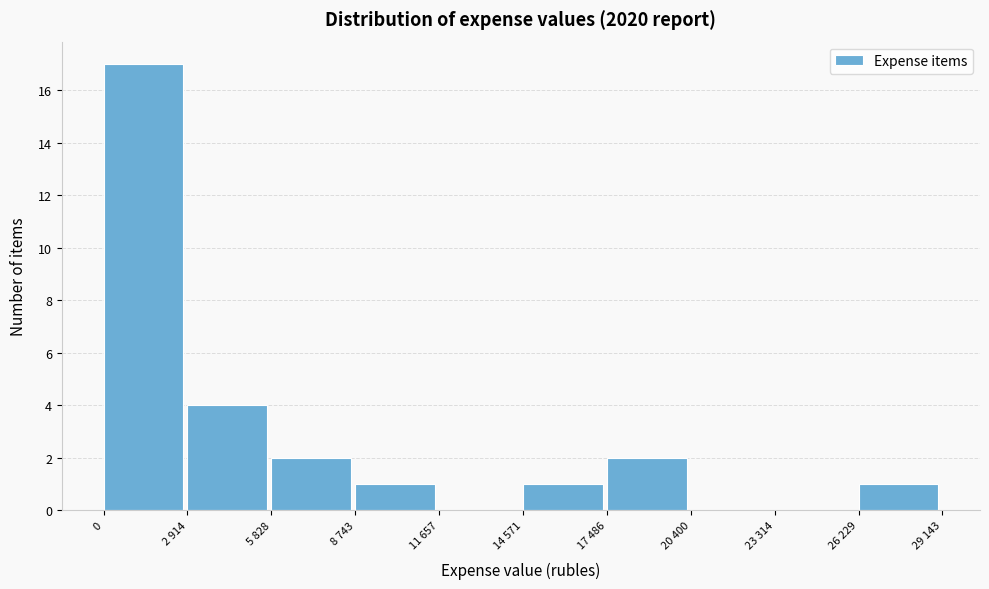

Reading left to right, what are all the values shown in this chart?

0=17	2 914=4	5 828=2	8 743=1	11 657=0	14 571=1	17 486=2	20 400=0	23 314=0	26 229=1